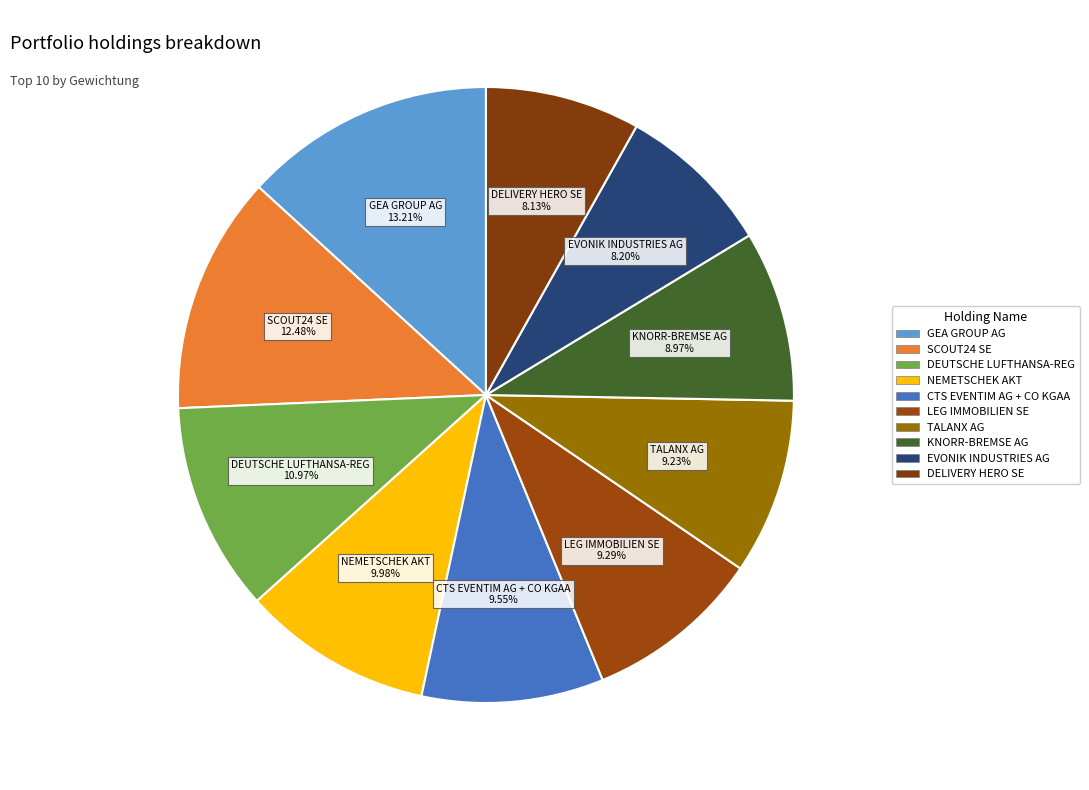

How many slices are in this pie chart?

10